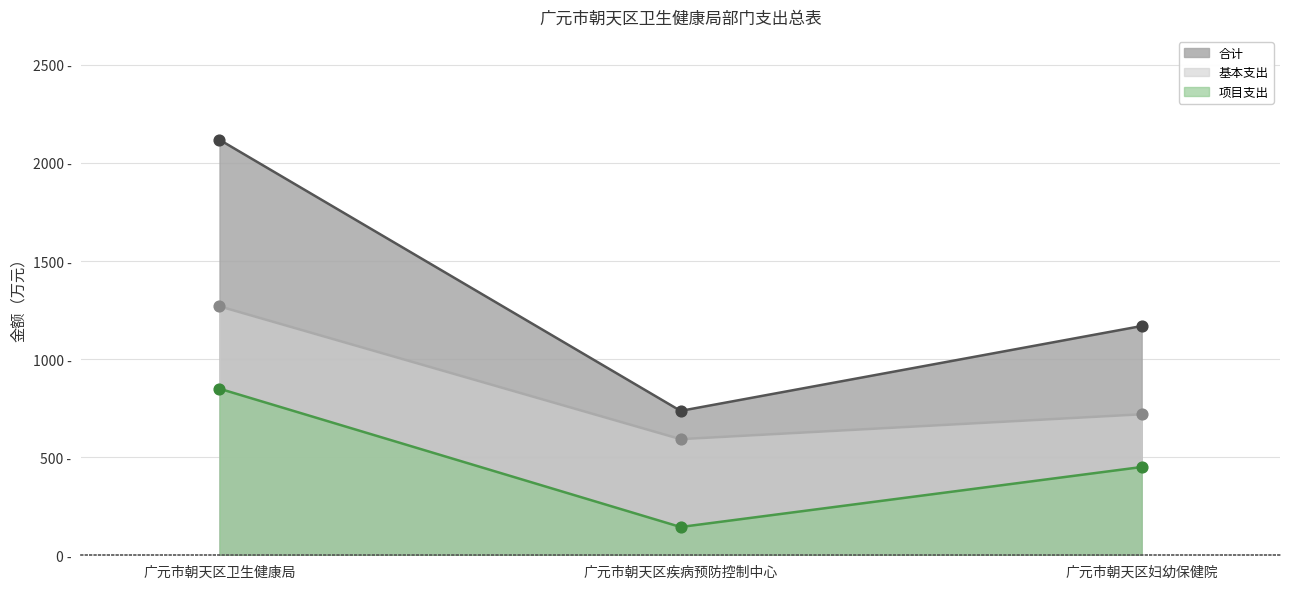

Which series has the largest Y range (max minus min)?

合计